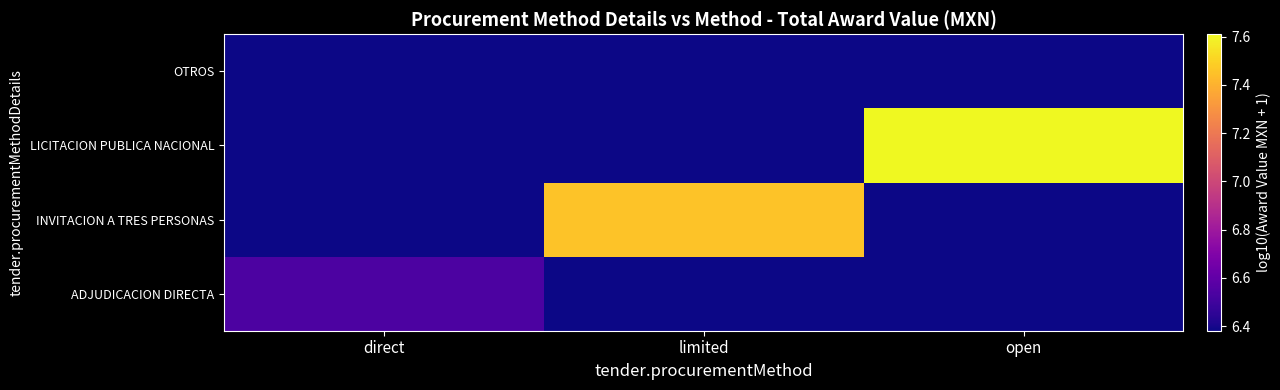

Which series changed the most between limited and open?

LICITACION PUBLICA NACIONAL